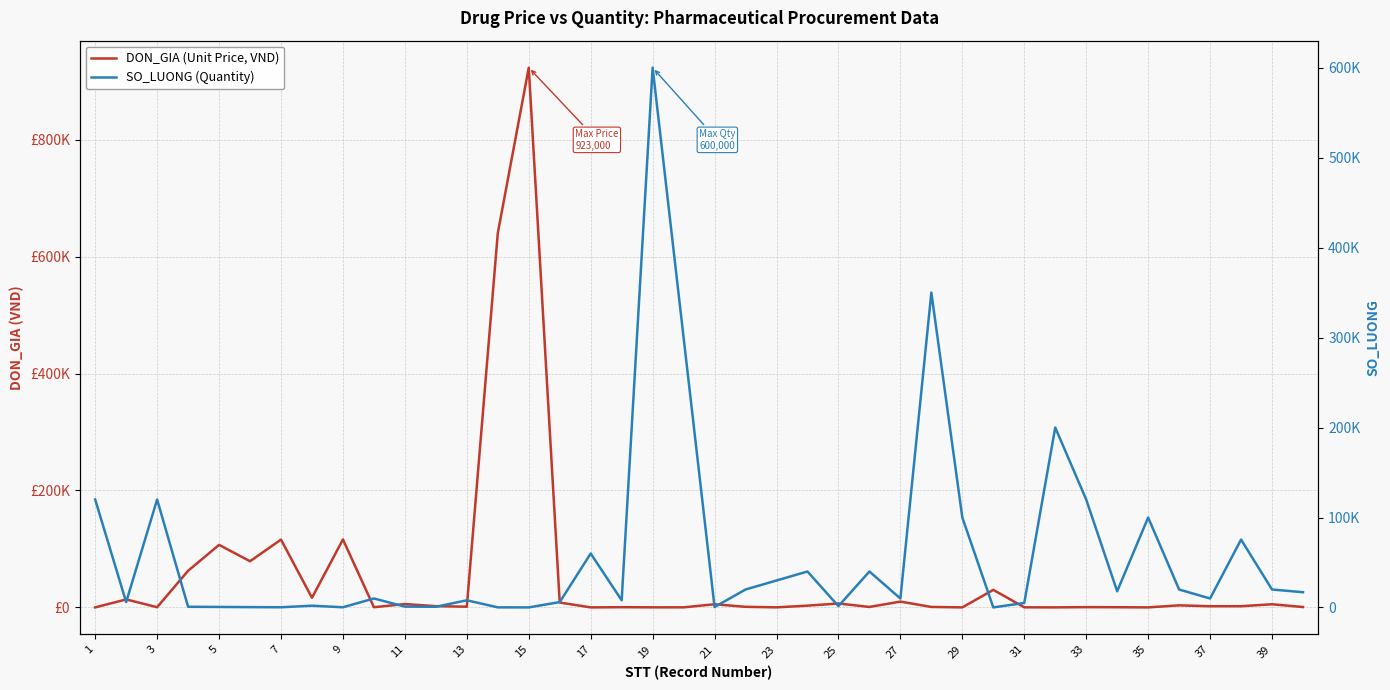

At which label does SO_LUONG (Quantity) first exceed 10000?

1